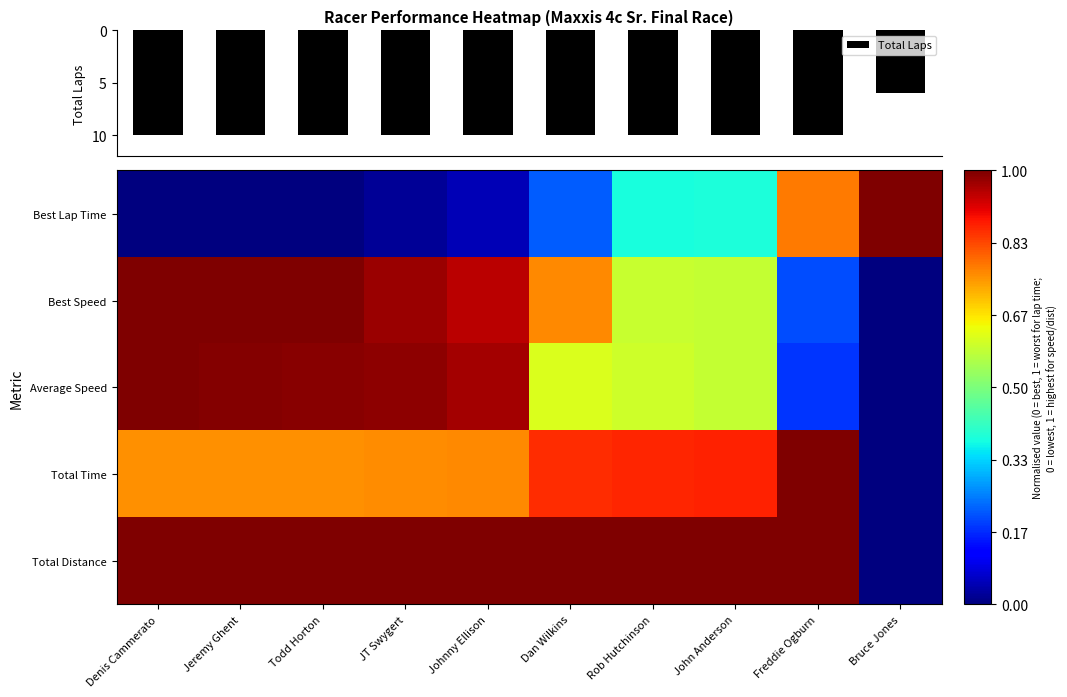

What is the maximum value for Total Laps?

10